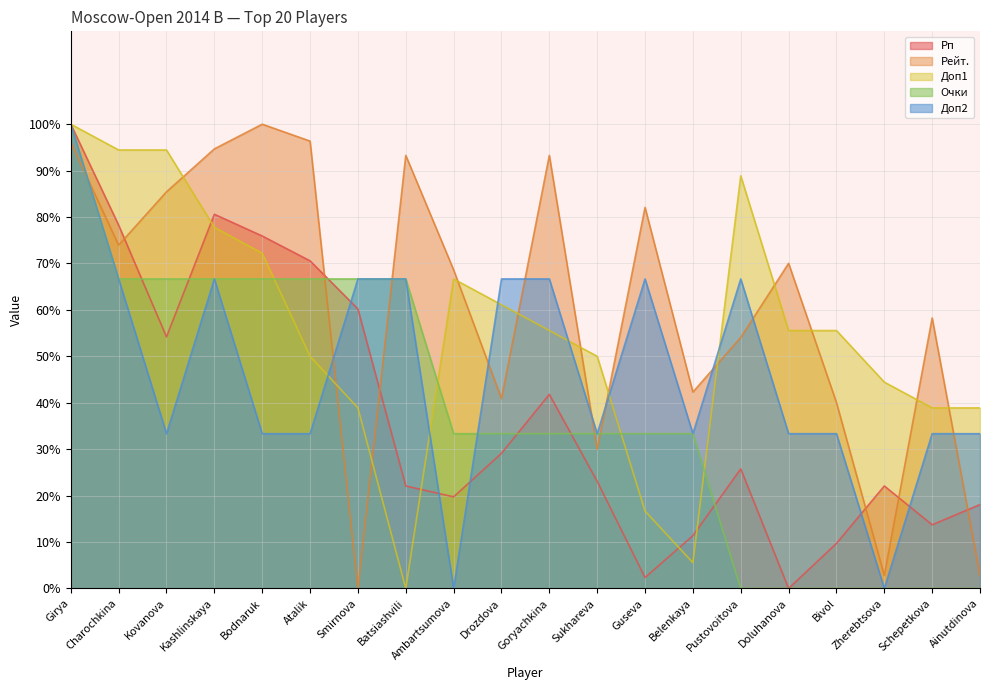

Is it true that Доп2 equals 33.3 at Belenkaya?

True